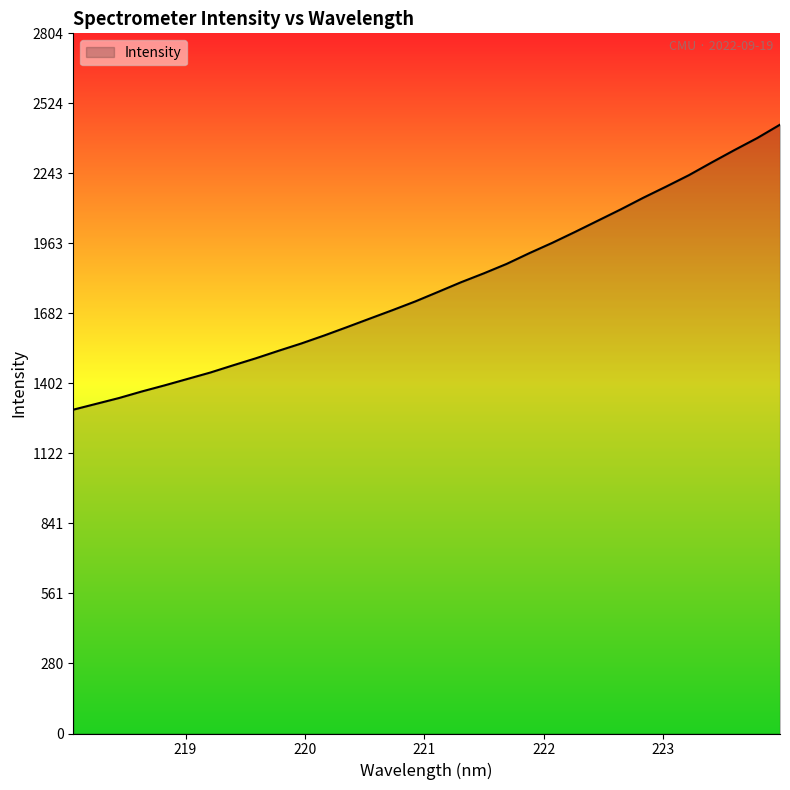

What is the minimum value shown in the chart?

1296.8